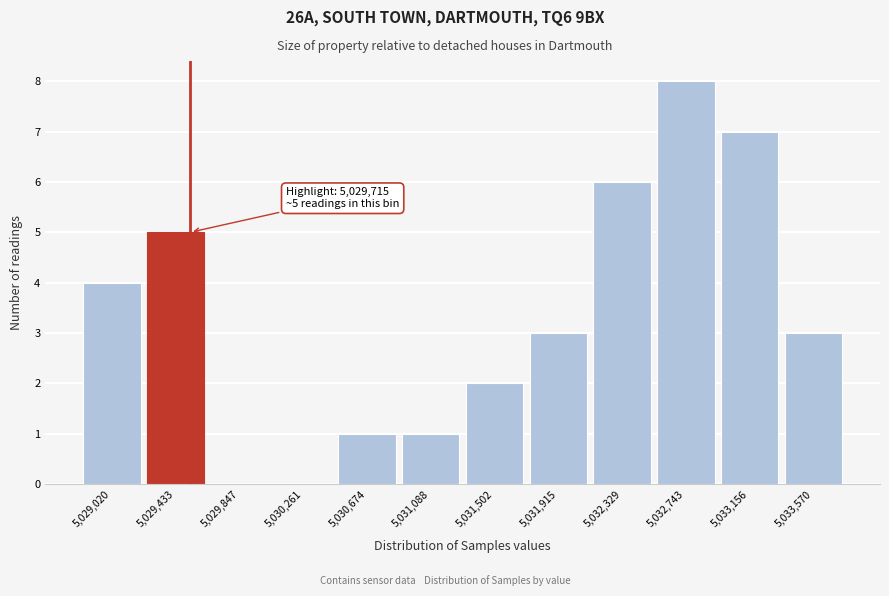

Reading left to right, list all the values displayed in this chart.

5,029,020=4	5,029,433=5	5,029,847=0	5,030,261=0	5,030,674=1	5,031,088=1	5,031,502=2	5,031,915=3	5,032,329=6	5,032,743=8	5,033,156=7	5,033,570=3